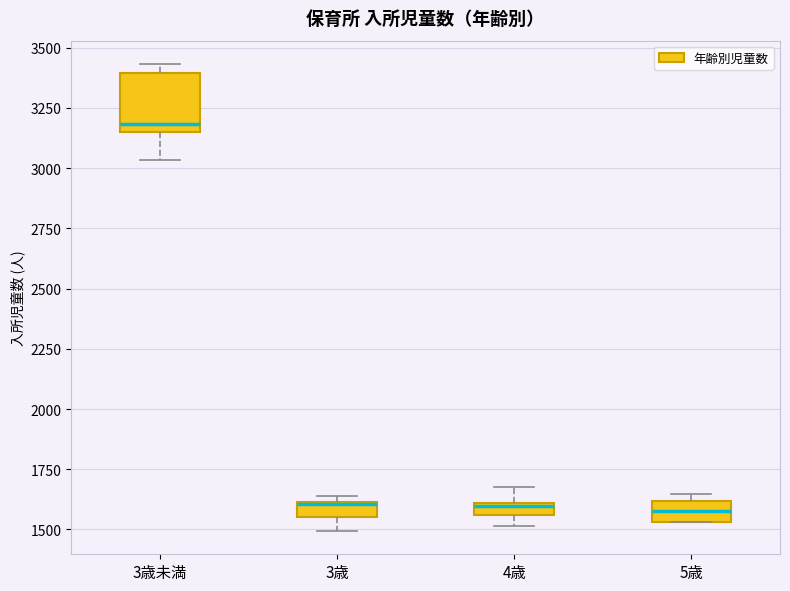

Which box is the tallest, from its lower edge to its upper edge?

3歳未満